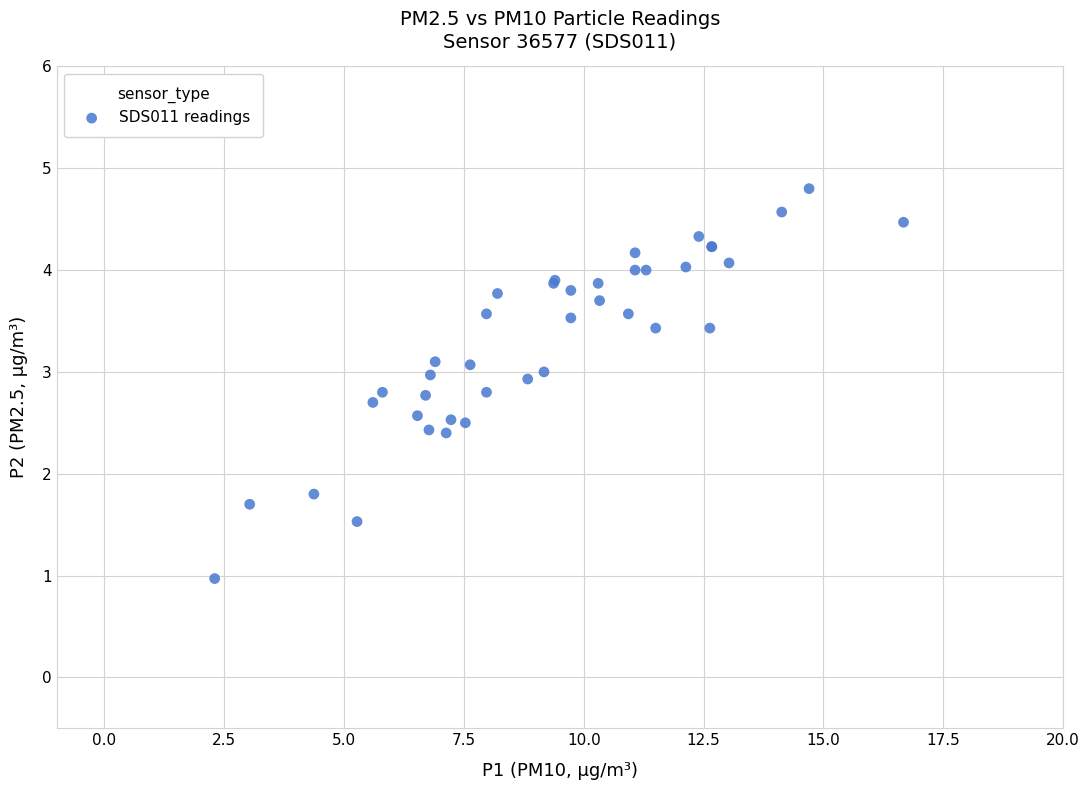

What Y value in the scatter plot is closest to 2?

1.8